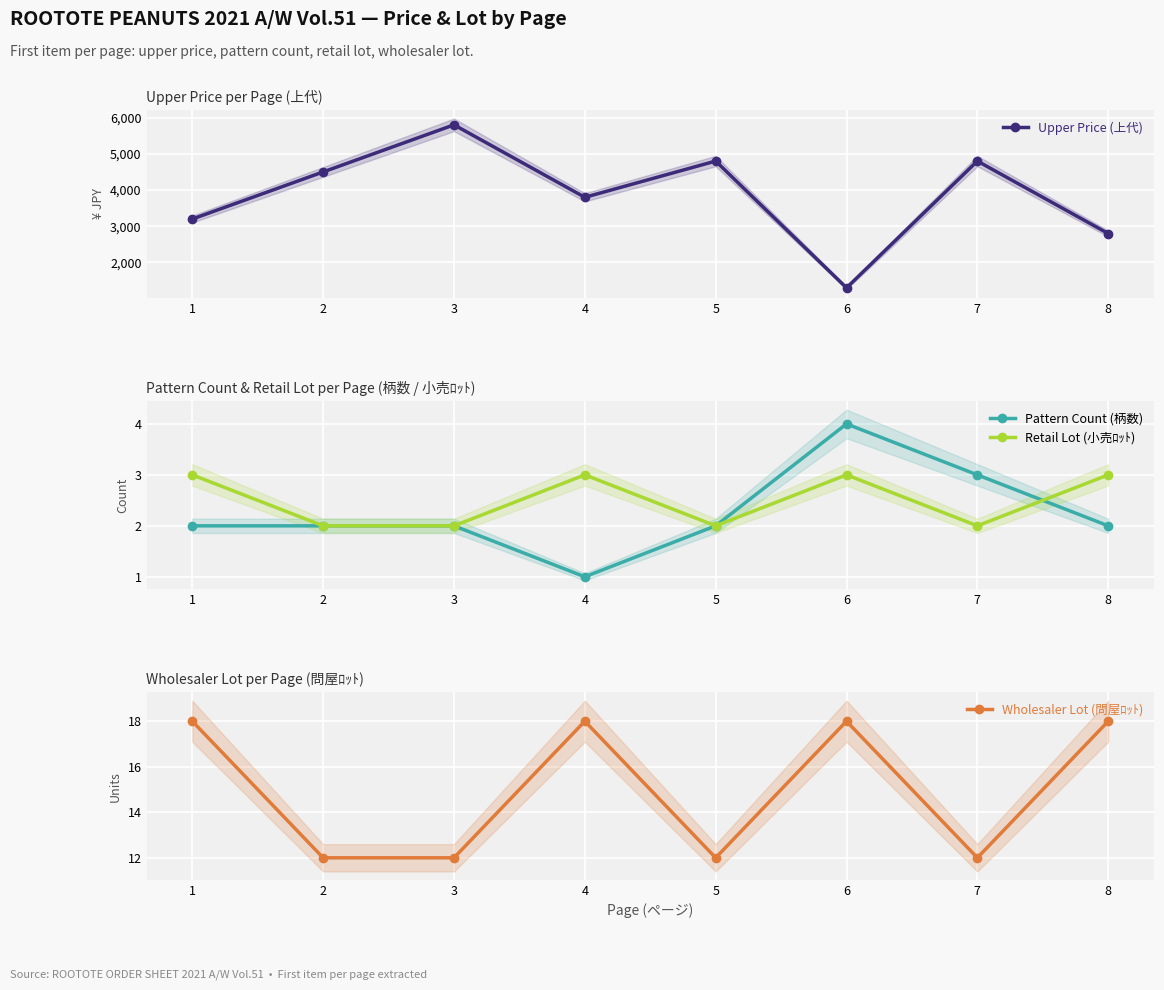

Count the number of categories in the chart.

8